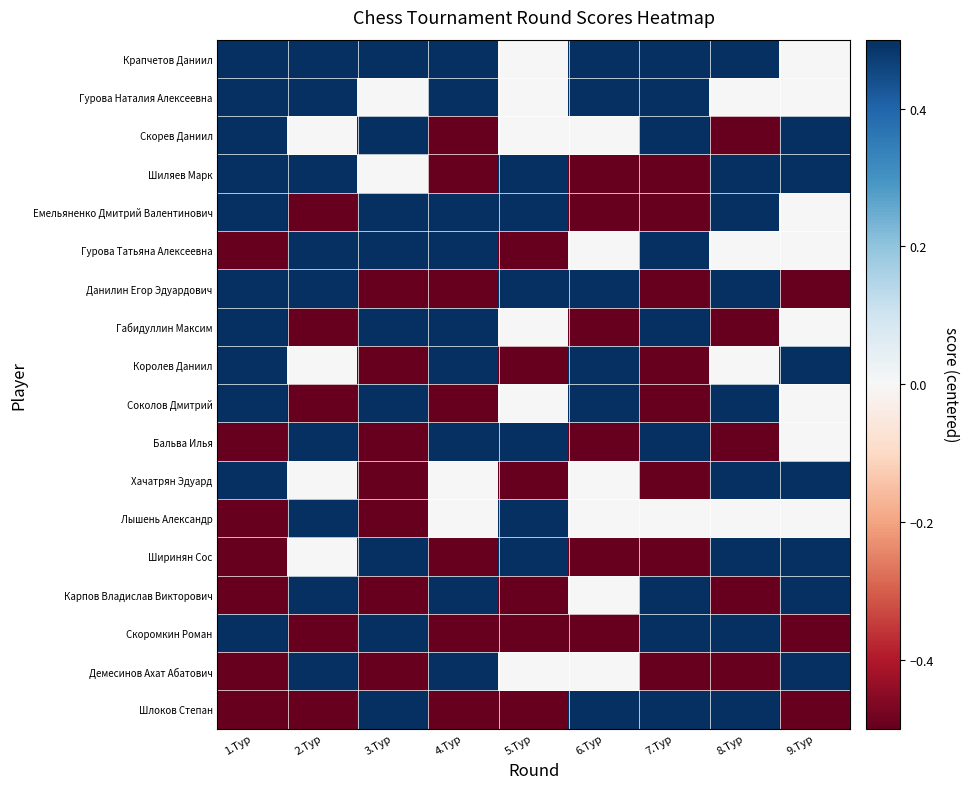

List the series in order of their peak value, lowest first.

Крапчетов Даниил, Гурова Наталия Алексеевна, Скорев Даниил, Шиляев Марк, Емельяненко Дмитрий Валентинович, Гурова Татьяна Алексеевна, Данилин Егор Эдуардович, Габидуллин Максим, Королев Даниил, Соколов Дмитрий, Бальва Илья, Хачатрян Эдуард, Лышень Александр, Ширинян Сос, Карпов Владислав Викторович, Скоромкин Роман, Демесинов Ахат Абатович, Шлоков Степан